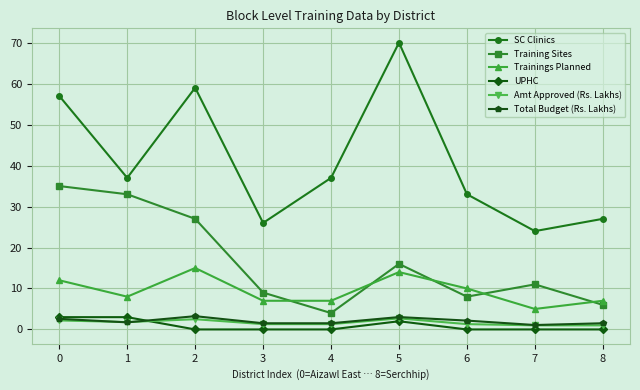

Which series has the widest spread of values?

SC Clinics